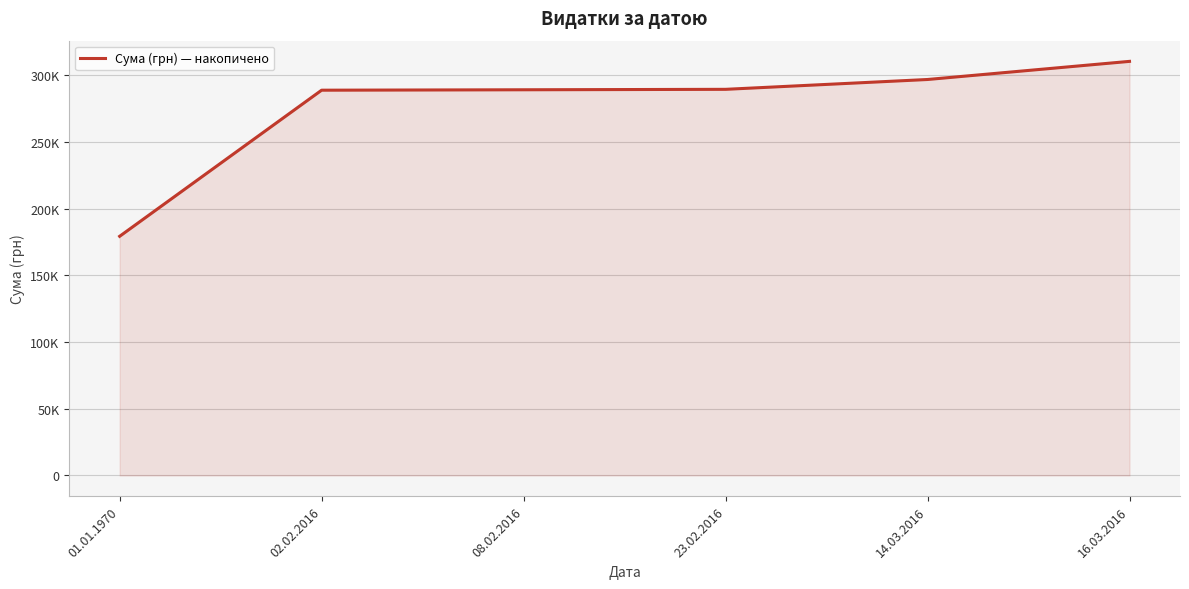

Where is the data nearest to the value 244880?

02.02.2016